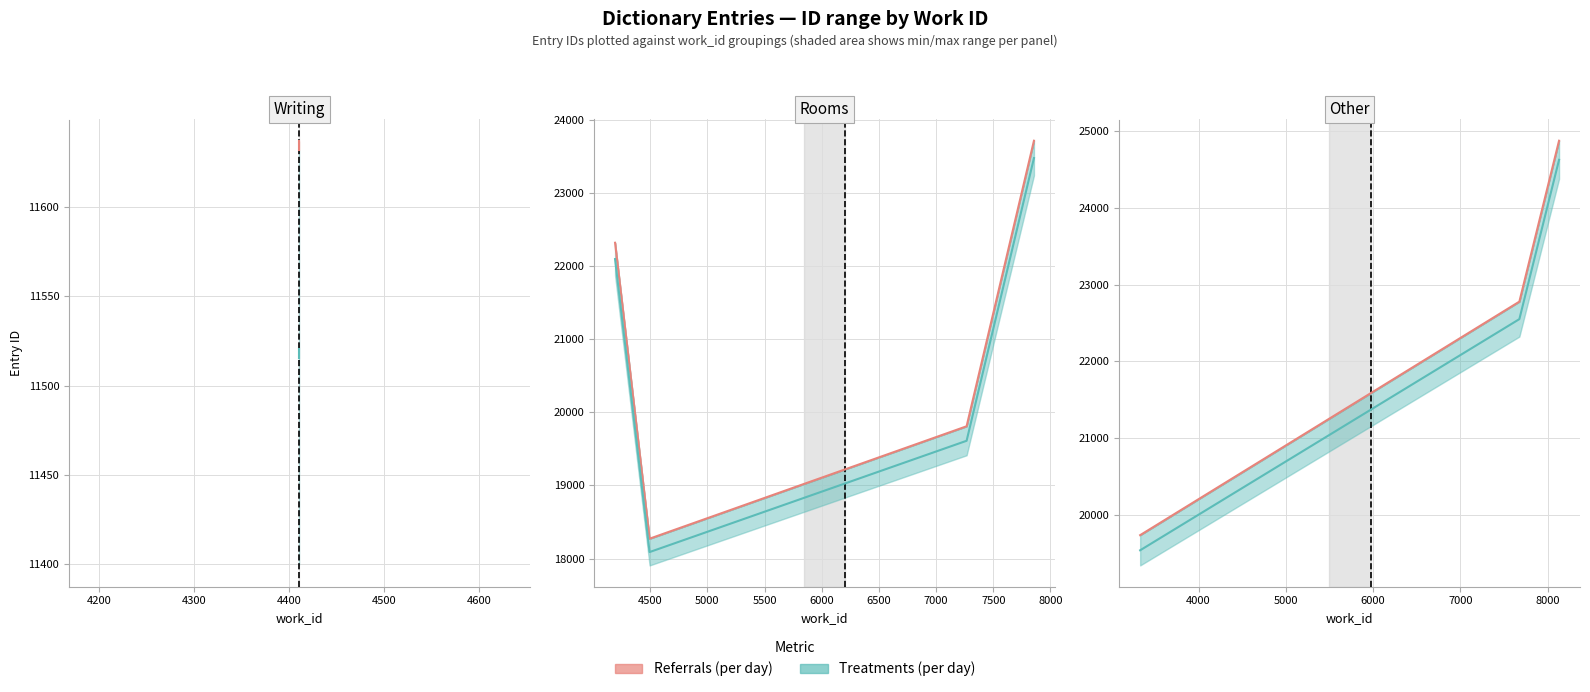

What is the difference between the Referrals (per day) values at 7856 and 4411?

12078